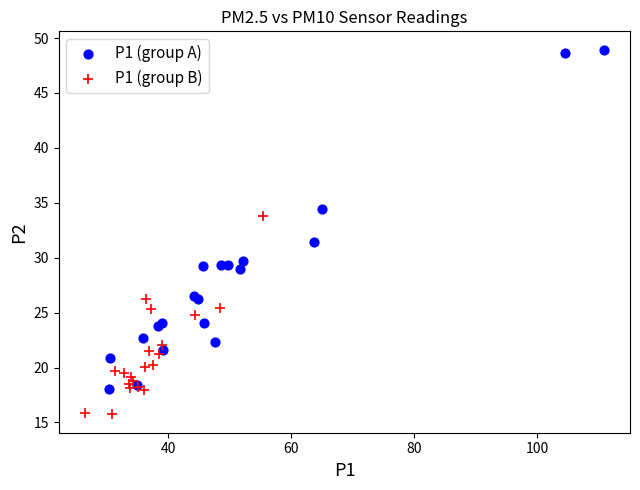

Which series contains the lowest Y value?

P1 (group B)